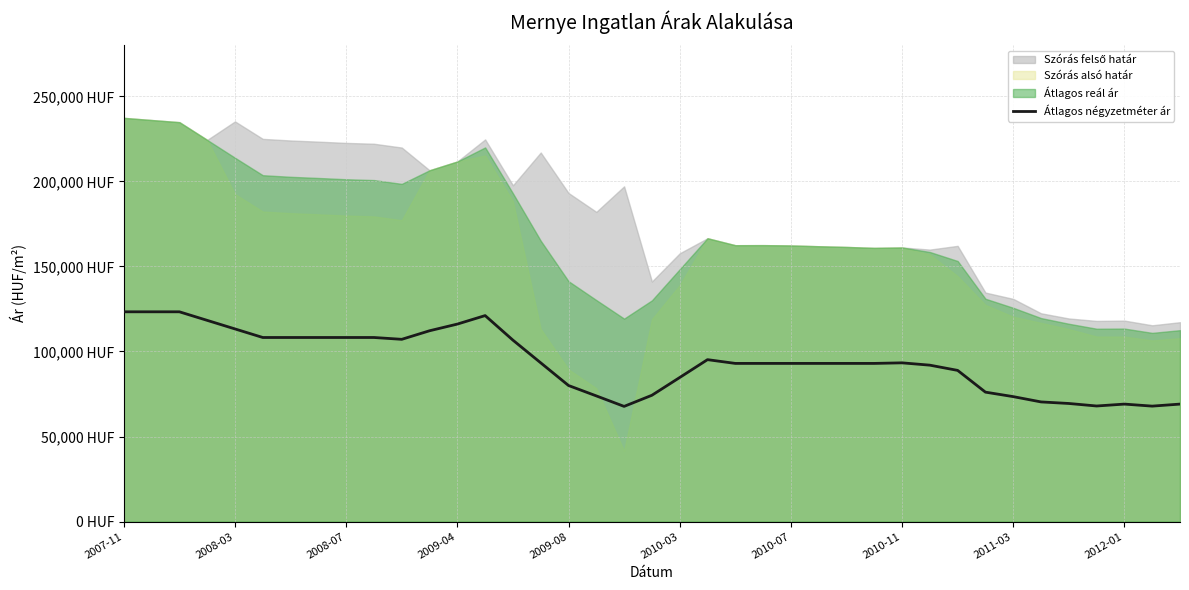

How many lines are shown in the chart?

1